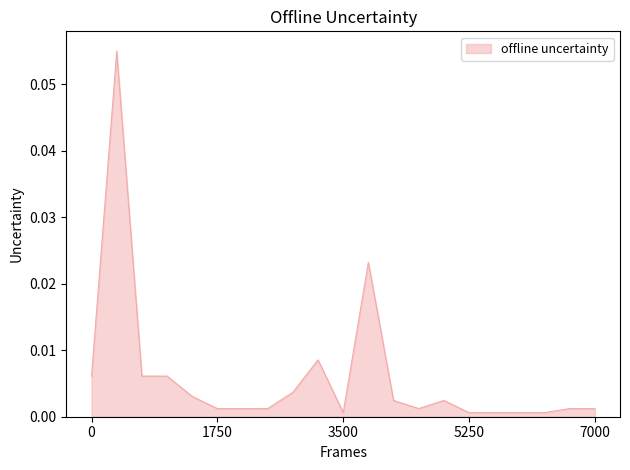

Reading right to left, transcribe all the data shown in this chart.

0.0	0.0	0.0	0.0	0.0	0.0	0.0	0.0	0.0	0.0	0.0	0.0	0.0	0.0	0.0	0.0	0.0	0.0	0.0	0.1	0.0